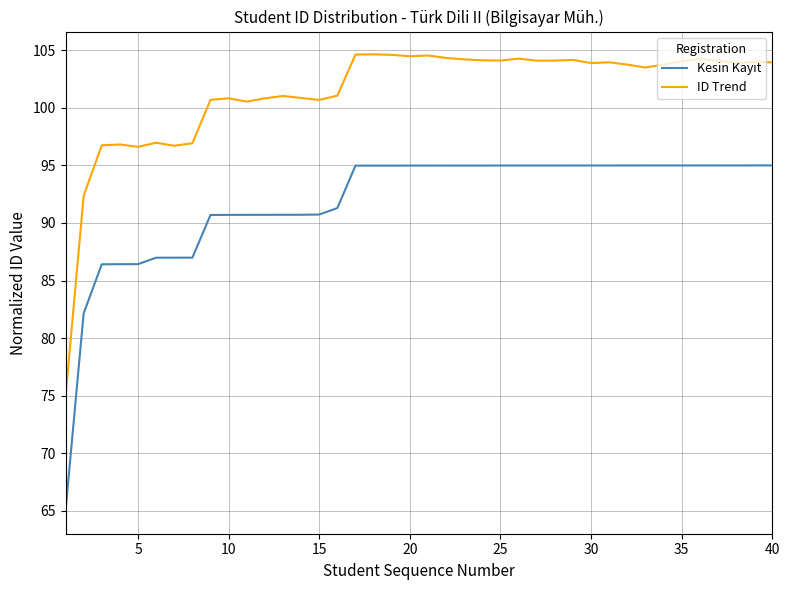

What is the sum of all ID Trend values?

4053.9